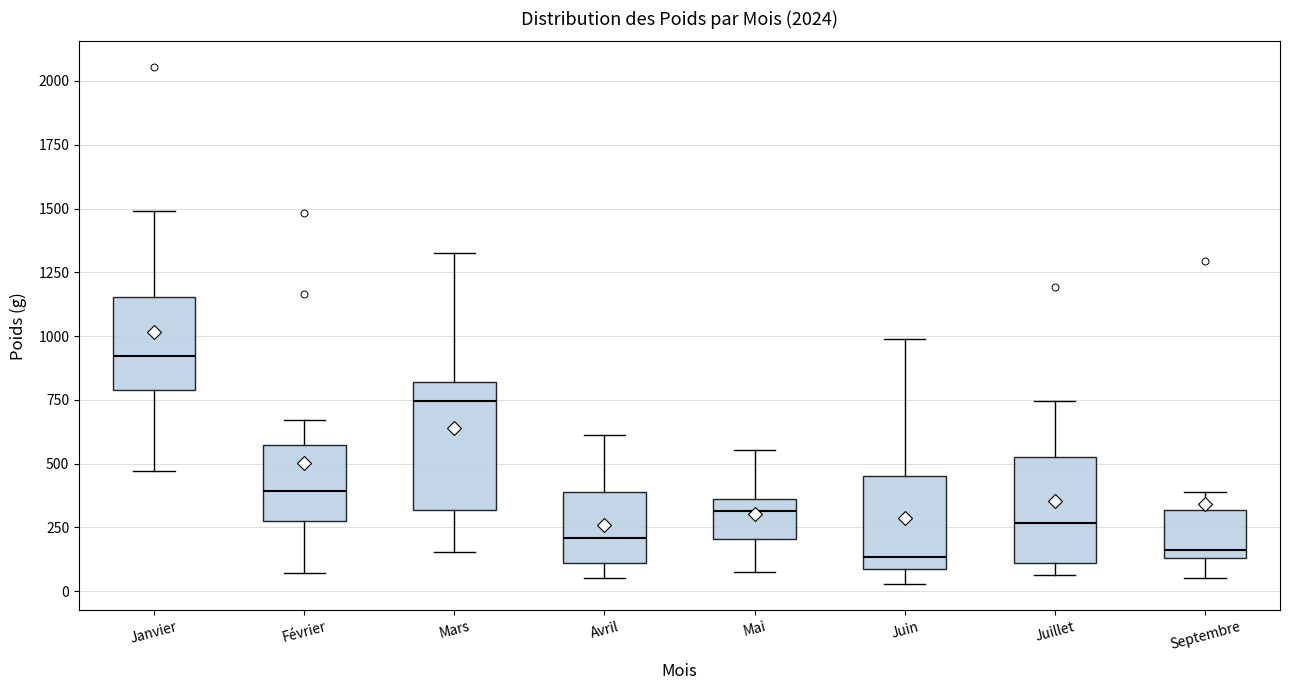

Reading left to right, read every box against the y-axis: the position of its median line, the range the box covers, and the ends of its whiskers. The values are not printed on the chart, so give them approximately, as read against the axis.

Janvier: median 900, box 800 to 1150, whiskers 450 to 1500
Février: median 400, box 250 to 550, whiskers 50 to 650
Mars: median 750, box 300 to 800, whiskers 150 to 1350
Avril: median 200, box 100 to 400, whiskers 50 to 600
Mai: median 300, box 200 to 350, whiskers 100 to 550
Juin: median 150, box 100 to 450, whiskers 50 to 1000
Juillet: median 250, box 100 to 550, whiskers 50 to 750
Septembre: median 150 (just above the box's lower edge), box 150 to 300, whiskers 50 to 400